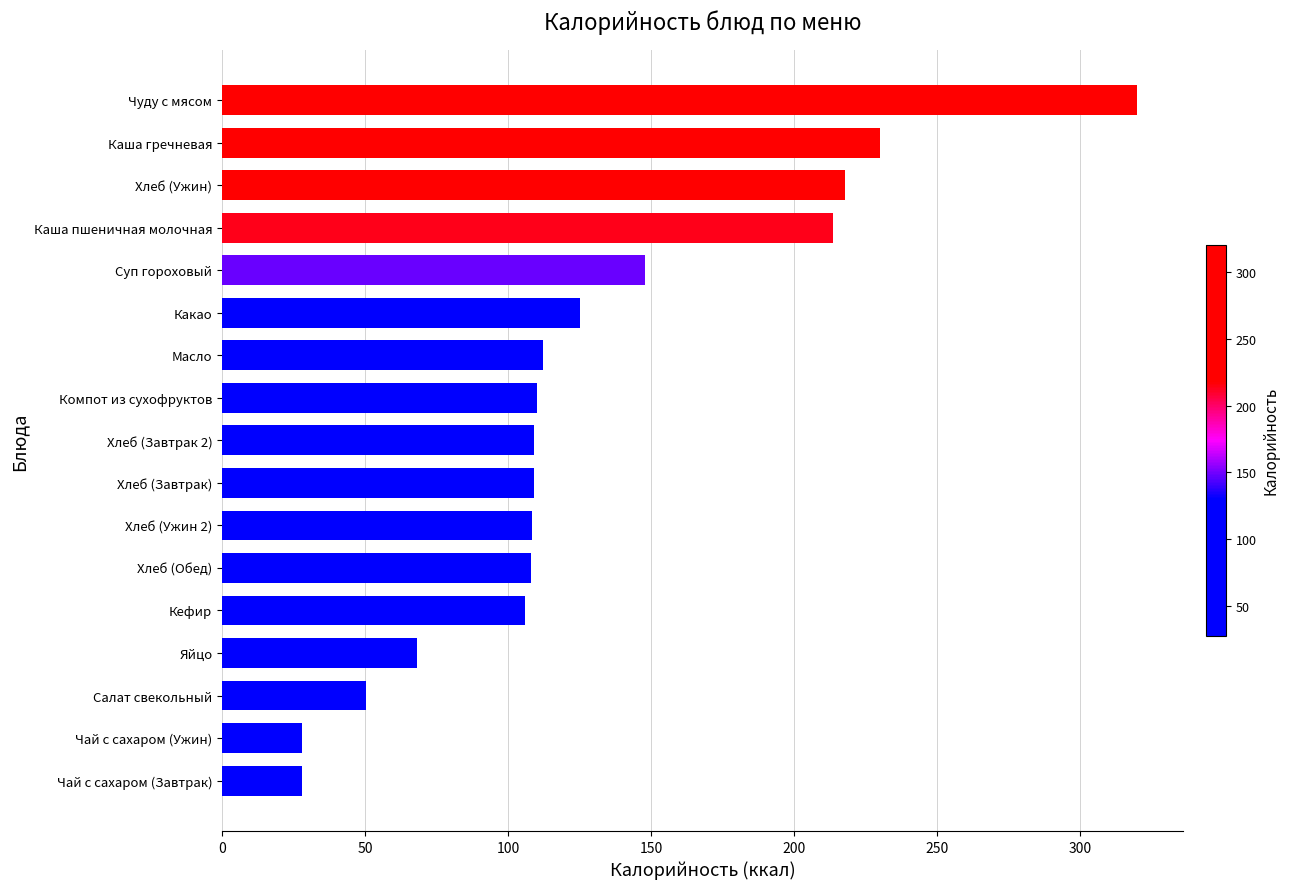

How many bars are there in total?

17